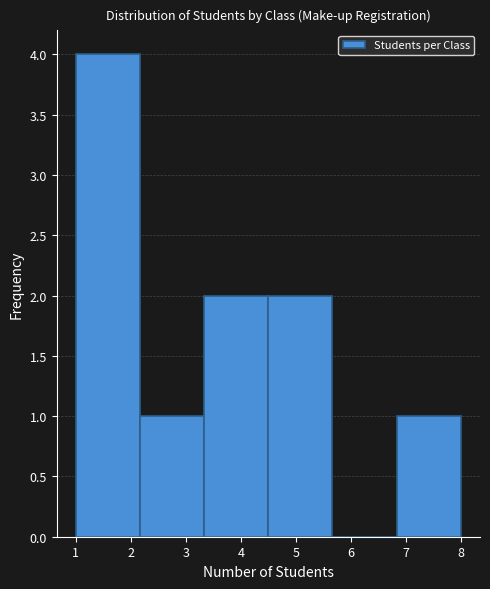

How tall is the bar that spans 1.0 to 2.2 on the x-axis? Neither the bar edges nor the heights are printed on the chart, so give them approximately, as read against the axes.

4